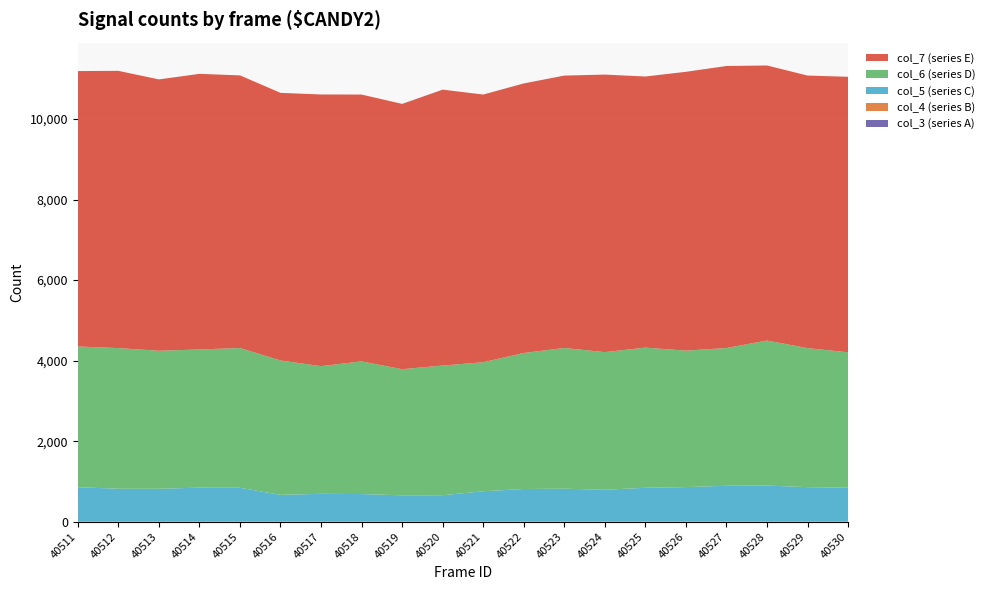

Reading left to right, list all the values displayed in this chart.

col_3: 0	0	0	0	0	0	0	0	0	0	0	0	0	0	0	0	0	0	0	0
col_4: 0	0	0	0	0	0	0	0	0	0	0	0	0	0	0	0	0	0	0	0
col_5: 858	819	818	846	843	667	693	687	656	658	757	813	820	794	843	860	893	898	859	845
col_6: 3495	3493	3428	3432	3471	3337	3171	3295	3132	3221	3204	3378	3495	3418	3481	3389	3421	3602	3452	3363
col_7: 6839	6886	6739	6845	6771	6647	6747	6627	6589	6852	6648	6694	6765	6893	6733	6925	7004	6831	6770	6842